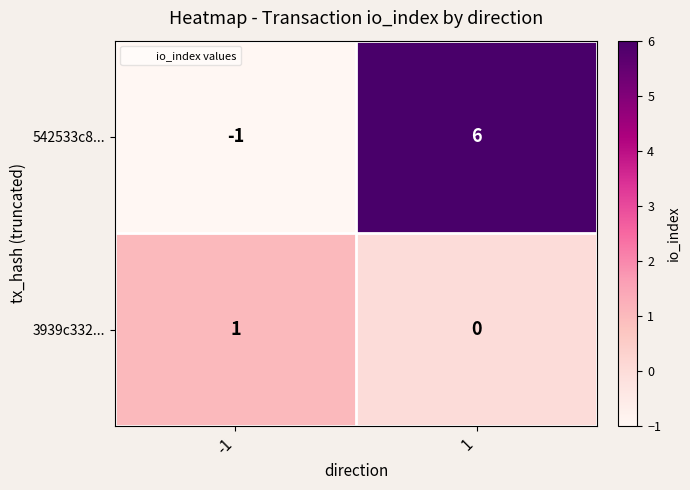

The 542533c8... series shows 6 at 1. True or false?

True